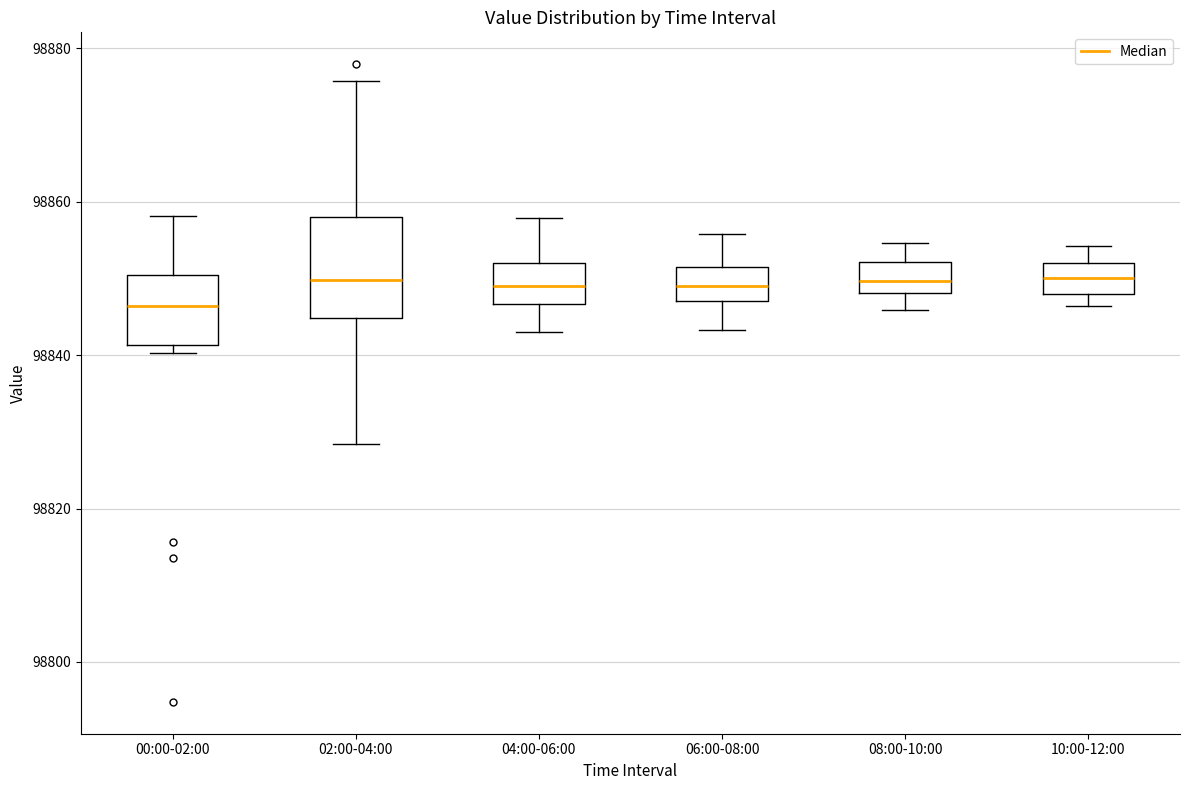

Which box has the lowest median line?

00:00-02:00